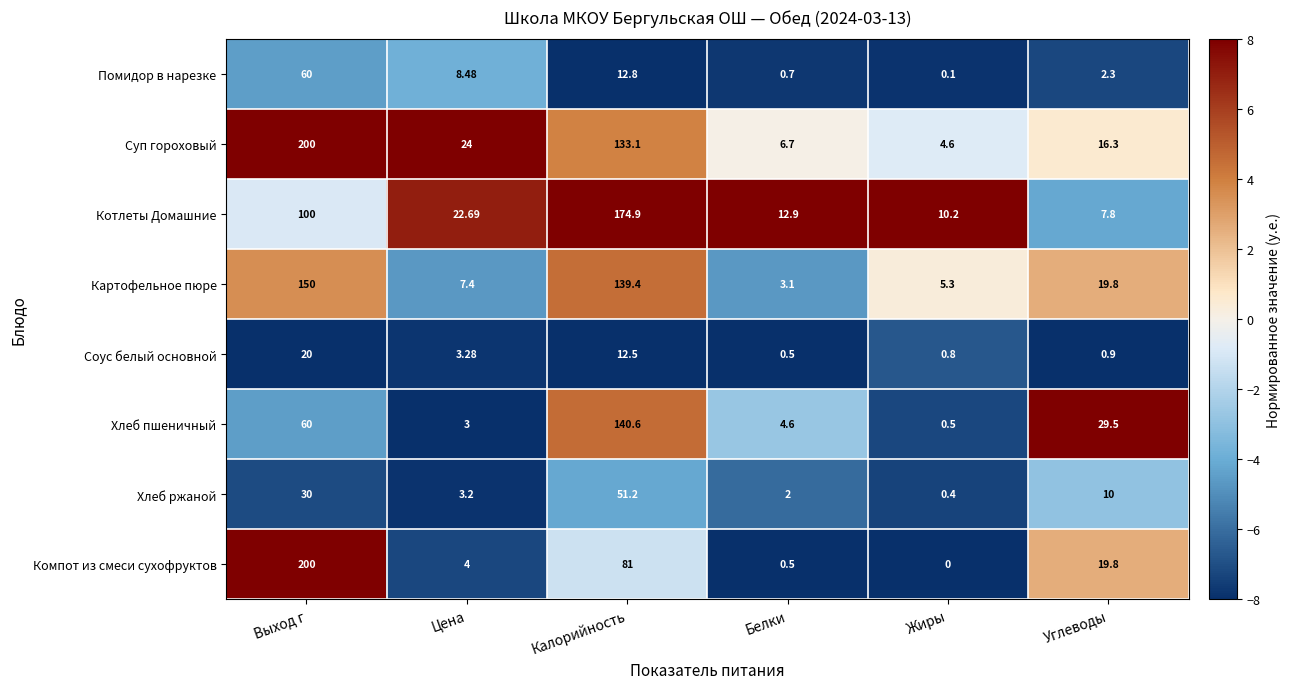

Between Цена and Калорийность, which series saw the biggest shift?

Котлеты Домашние